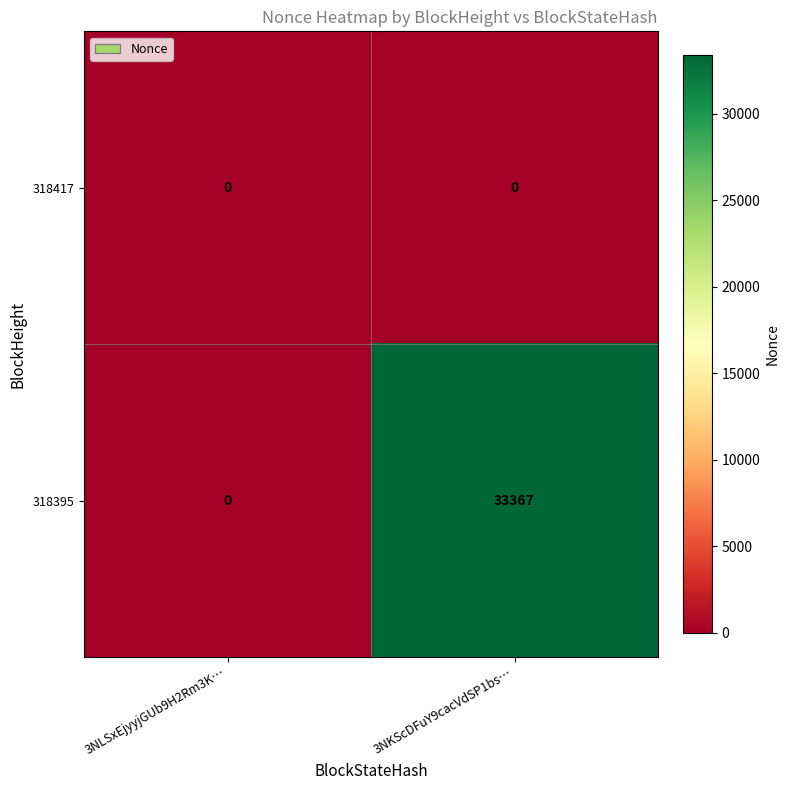

What is the sum of all 318395 values?

33367